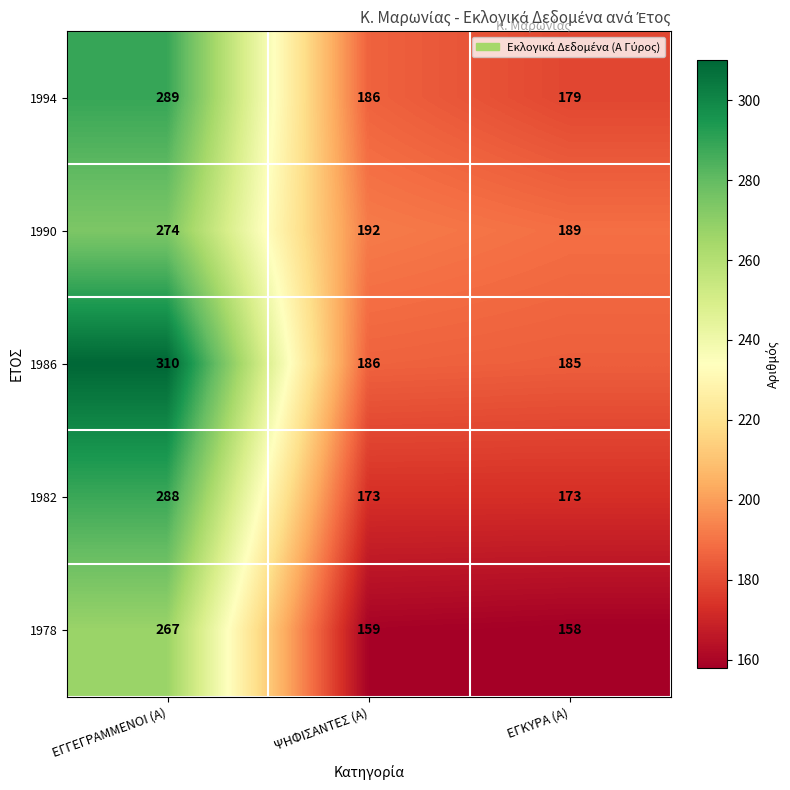

Reading left to right, extract all data points from this chart.

1994: 289	186	179
1990: 274	192	189
1986: 310	186	185
1982: 288	173	173
1978: 267	159	158